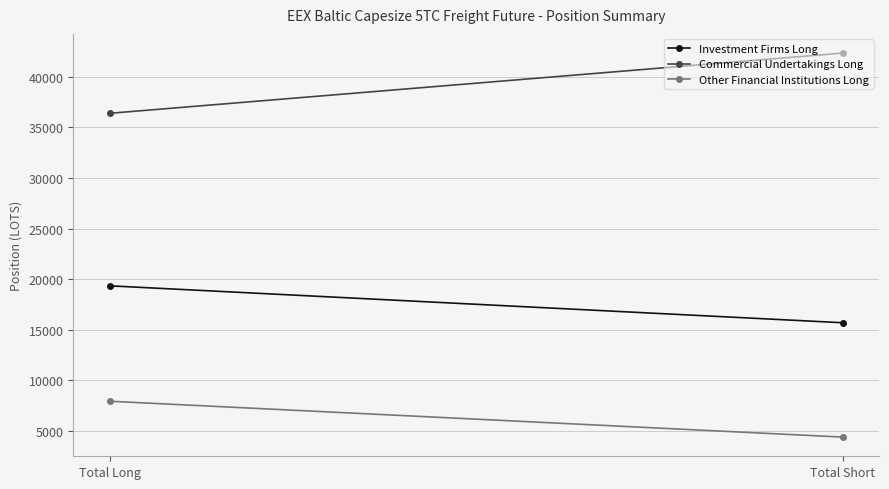

List the labels in order of Investment Firms Long value, largest first.

Total Long, Total Short